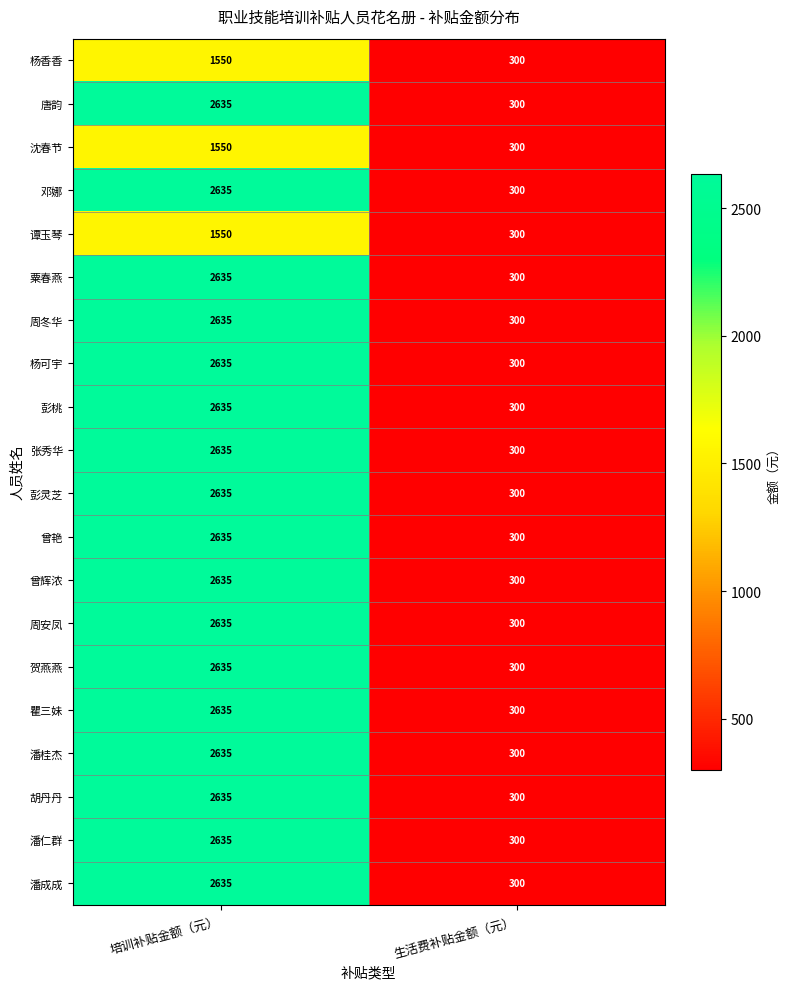

The value of 杨可宇 at 培训补贴金额（元） is 865. True or false?

False